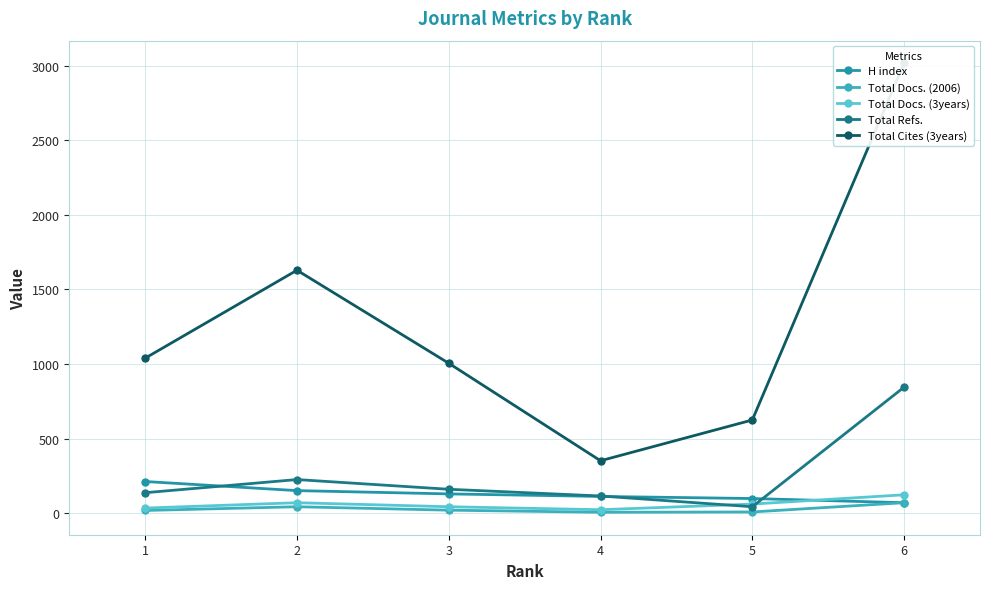

What is the maximum value shown in the chart?

3016